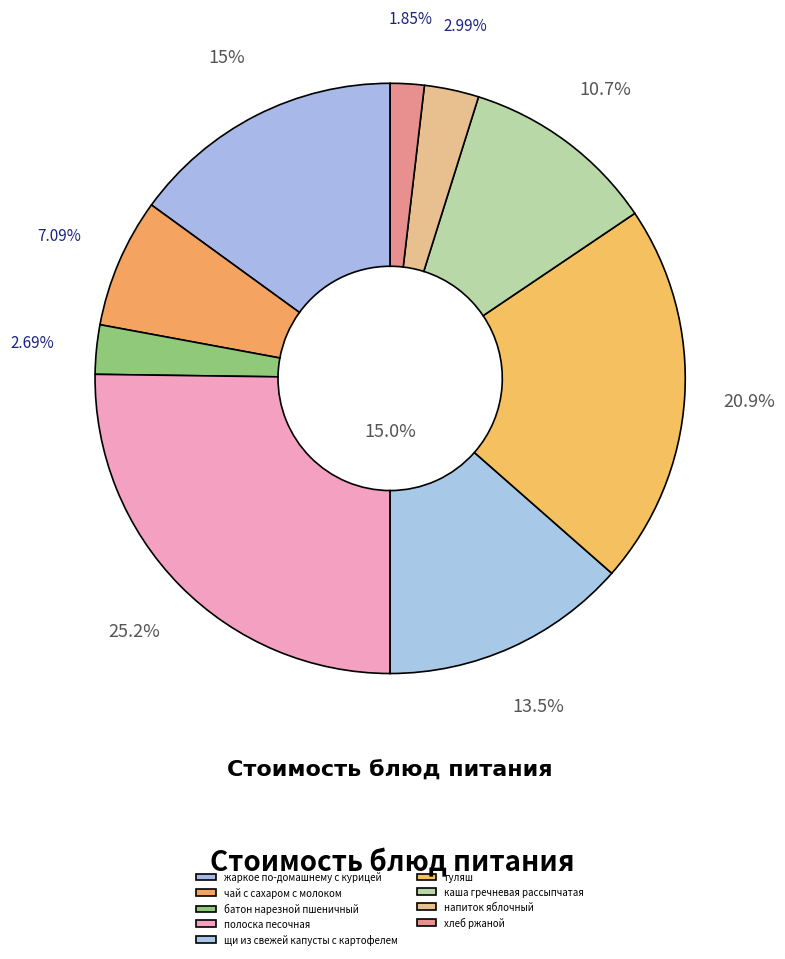

Which category has the smallest portion of the pie?

хлеб ржаной